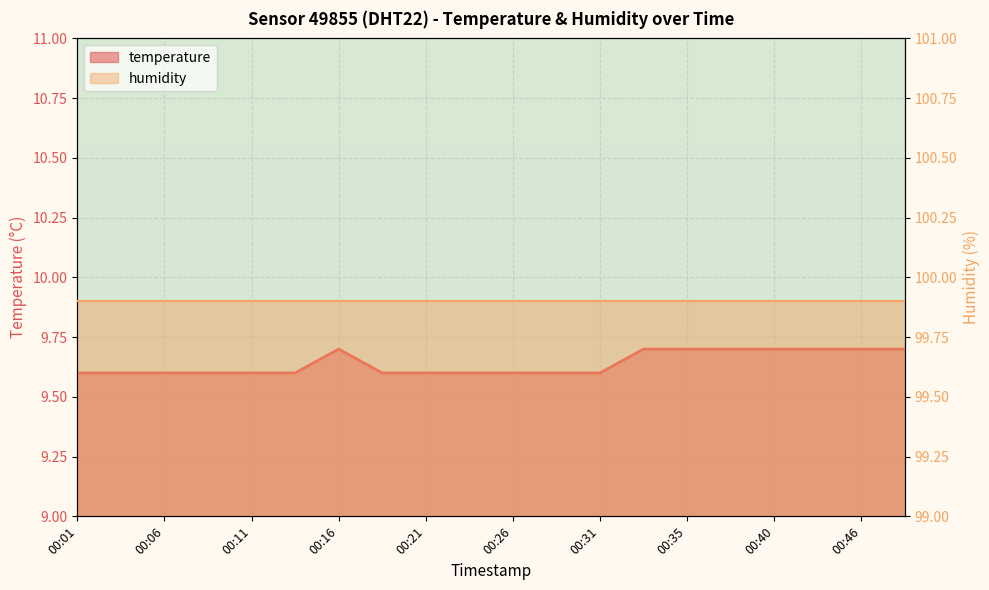

Which label corresponds to the largest value in the chart?

00:16